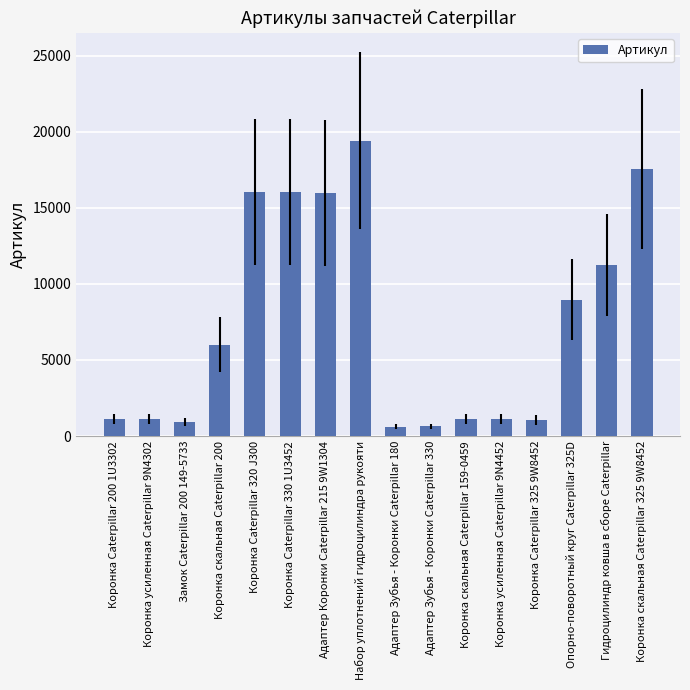

Is it true that the value at Гидроцилиндр ковша в сборе Caterpillar is 11239?

True